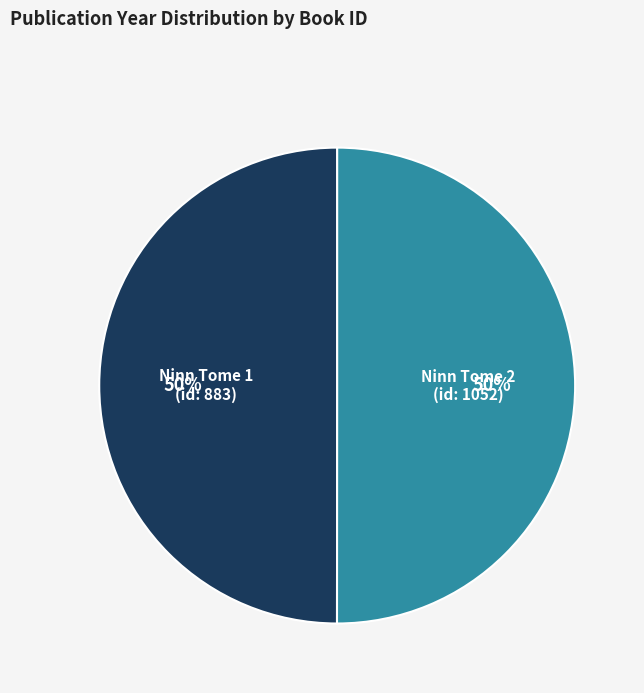

Approximately how many times larger is the value at Ninn Tome 2 (id: 1052) compared to Ninn Tome 1 (id: 883)?

1.0